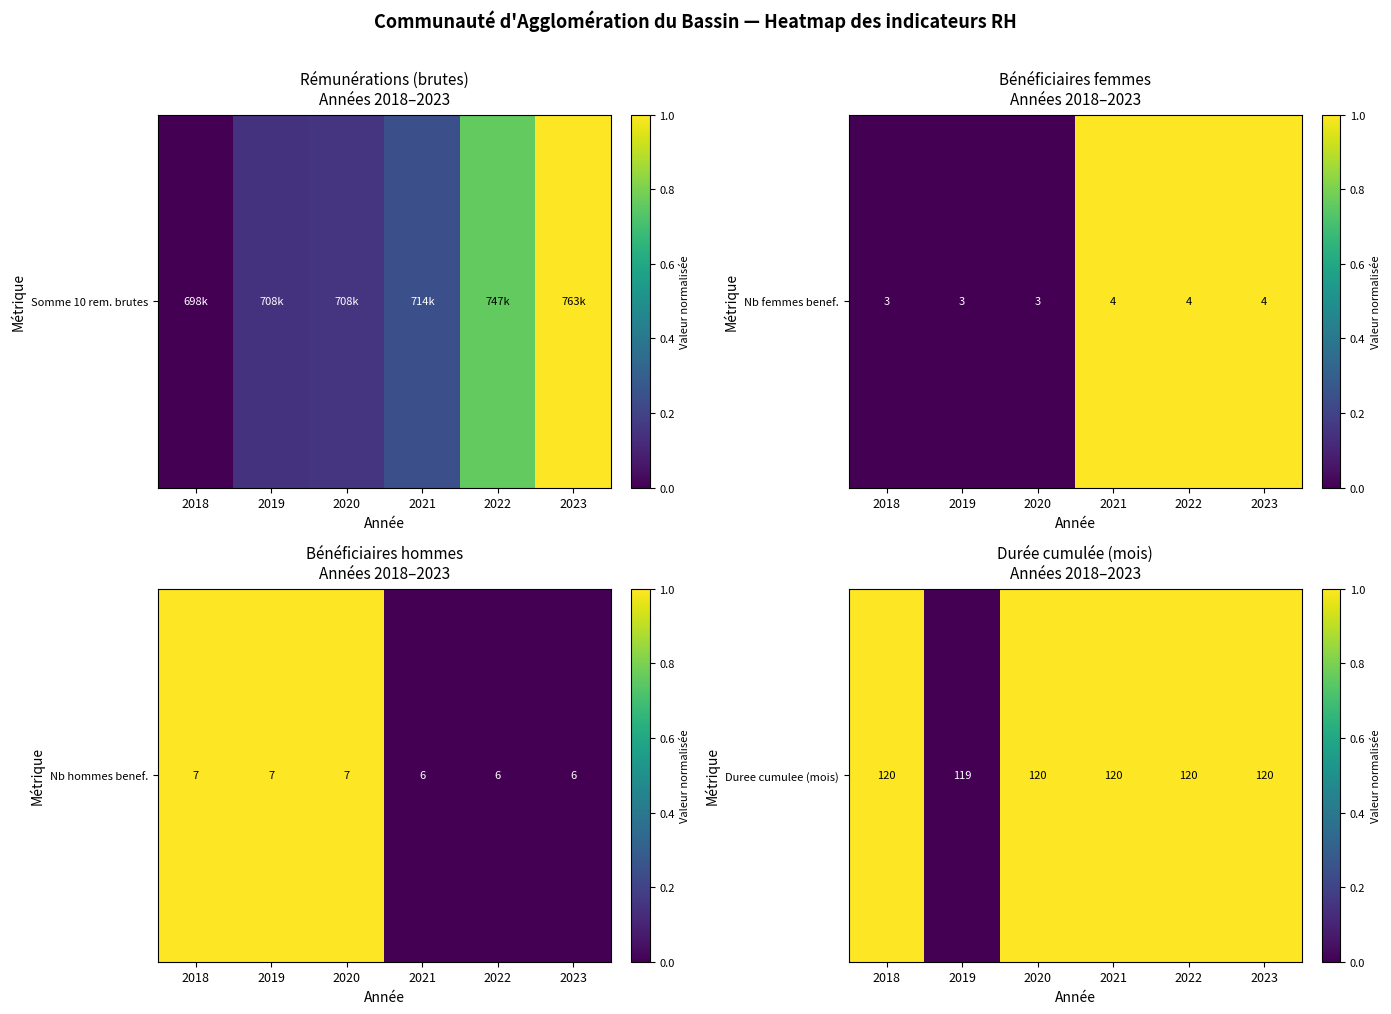

How many values are below 1?

1